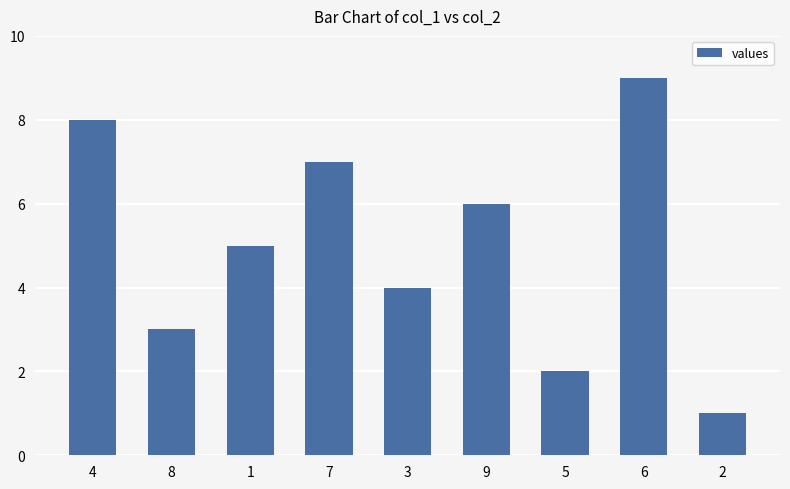

How many bars are there in total?

9